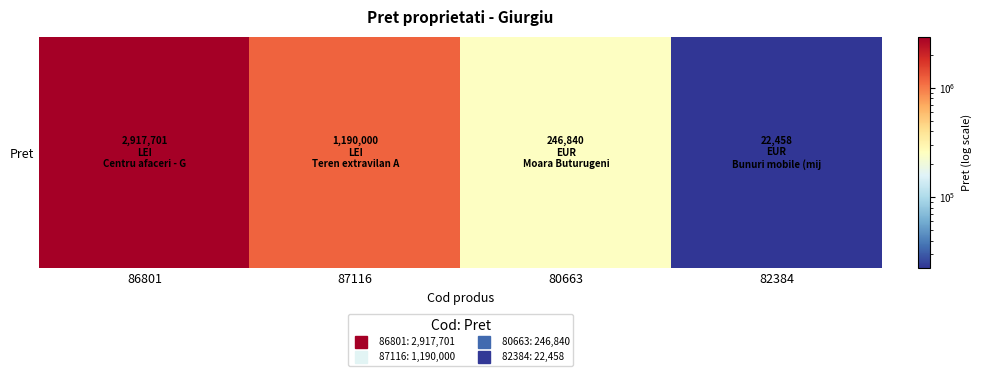

What is the approximate value at 80663, to the nearest 50?

246850